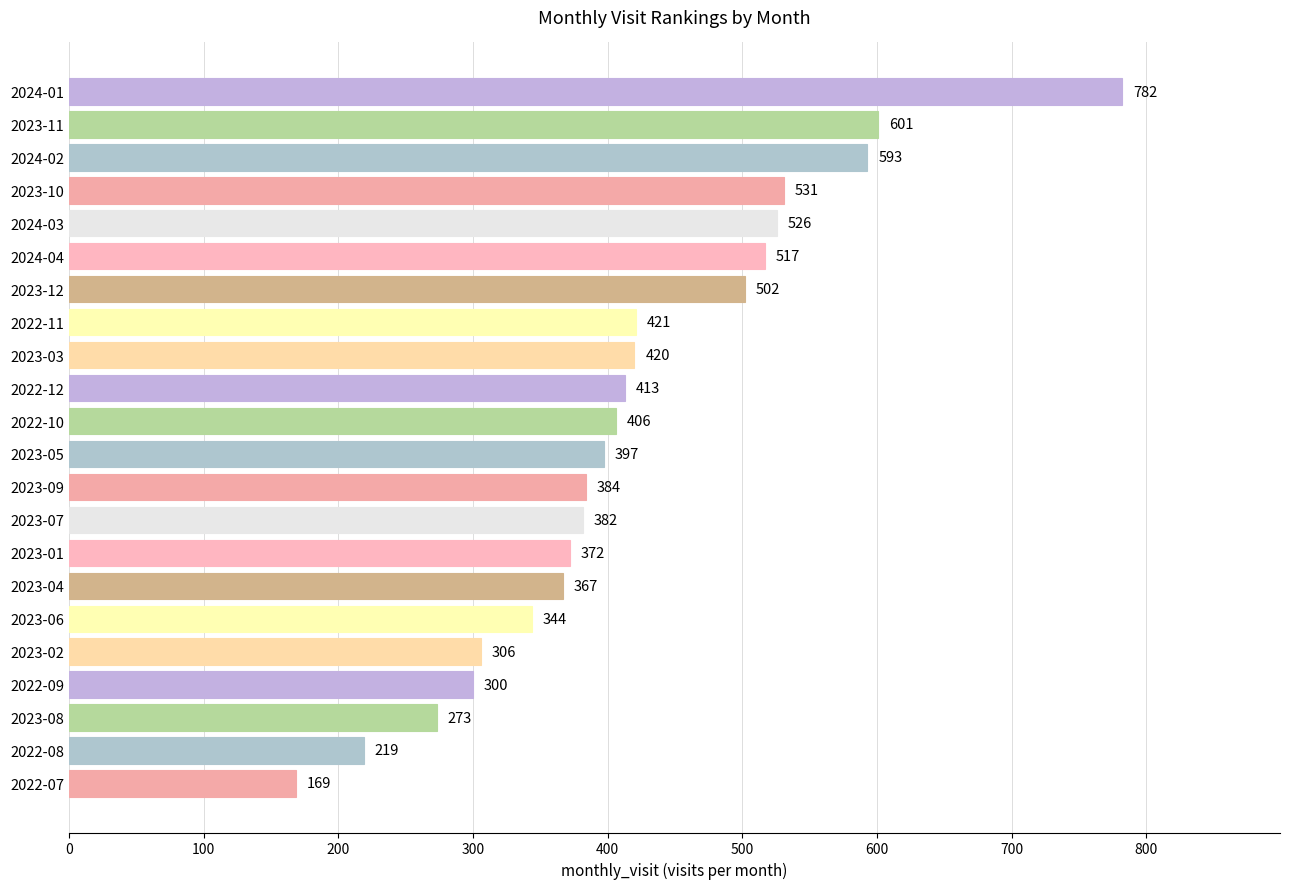

True or false: the data shows 299 at 2022-08.

False